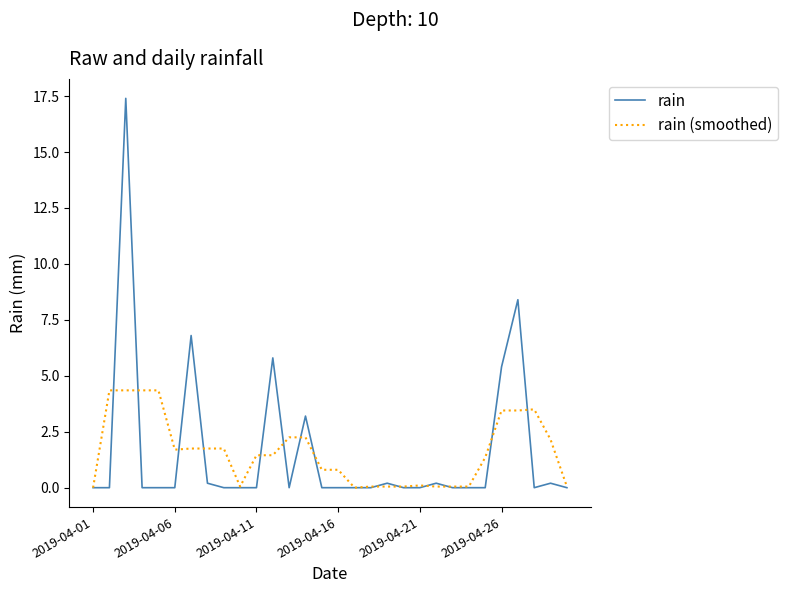

Is this an area chart (filled region under the line)?

No